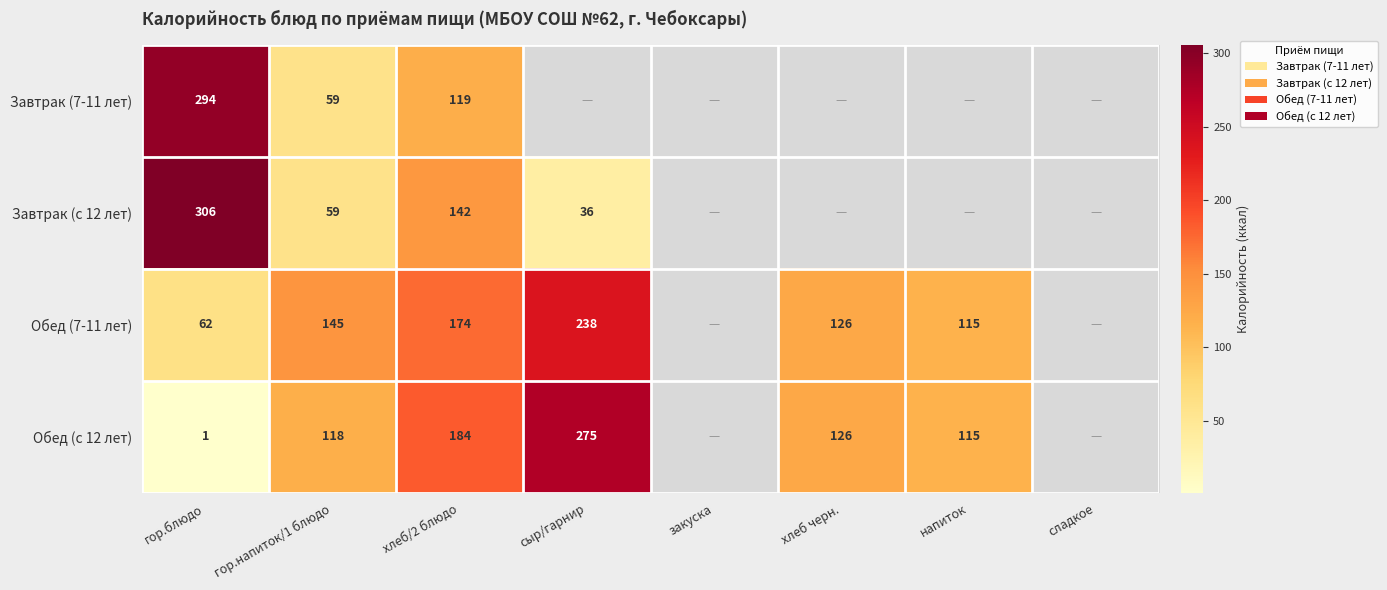

Is the value of Завтрак (с 12 лет) at гор.напиток/1 блюдо greater than the value of Обед (7-11 лет) at хлеб черн.?

No